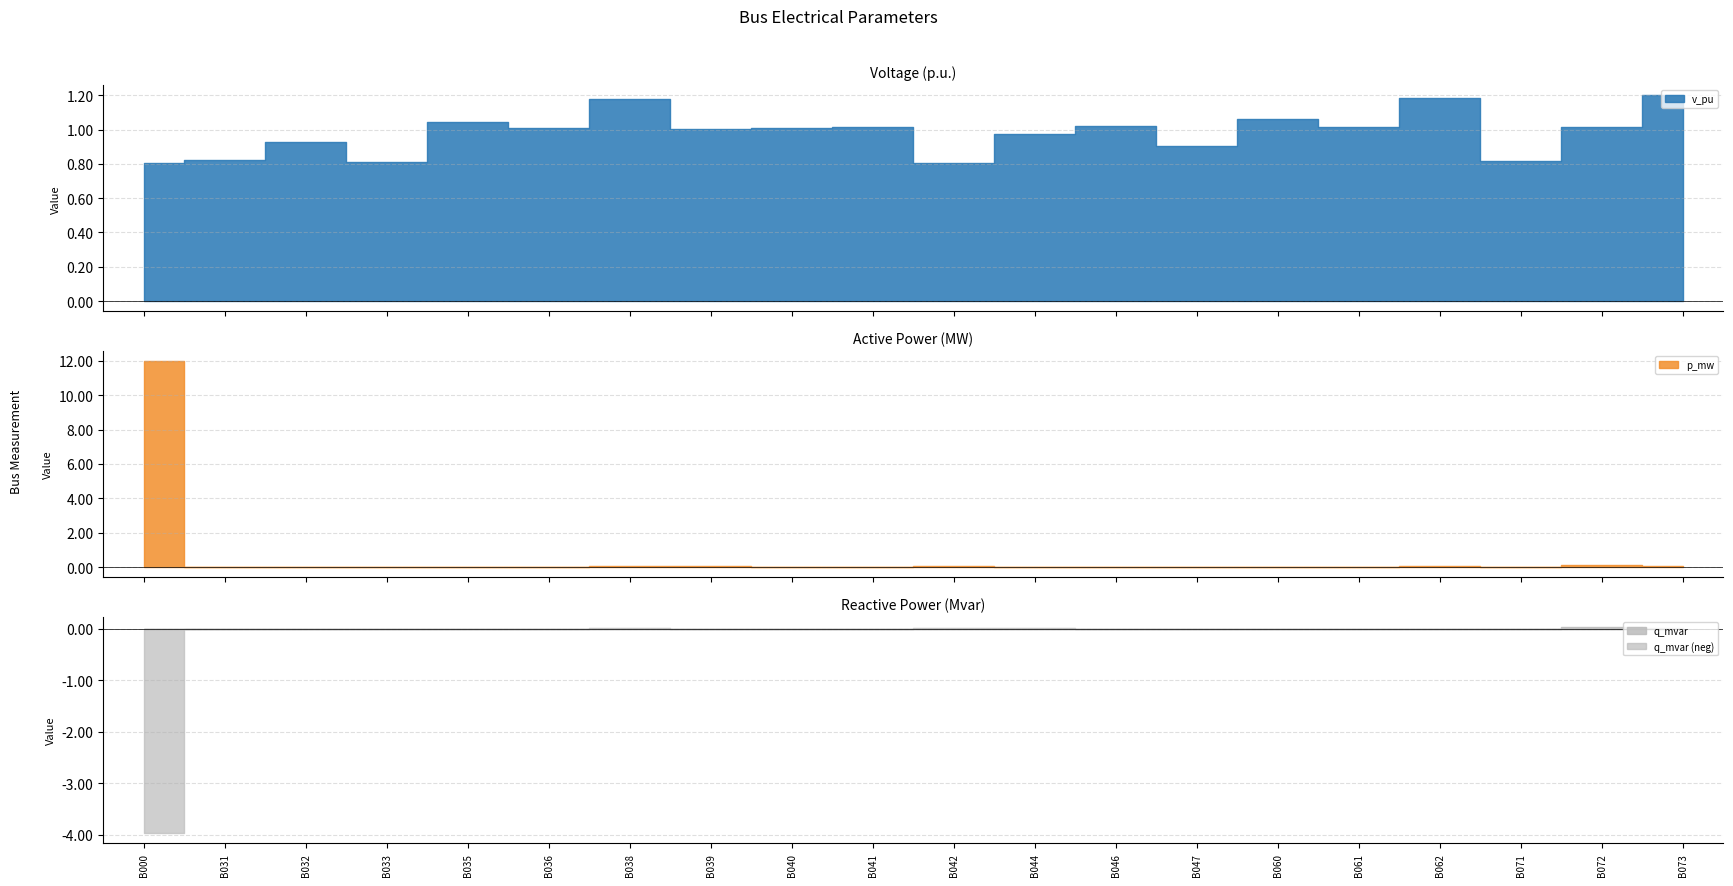

Reading left to right, what are all the values shown in this chart?

v_pu: 0.8	0.8	0.9	0.8	1.0	1.0	1.2	1.0	1.0	1.0	0.8	1.0	1.0	0.9	1.1	1.0	1.2	0.8	1.0	1.2
p_mw: 12.0	0.0	0.0	0.0	0.0	0.0	0.0	0.1	0.0	0.0	0.1	0.0	0.0	0.0	0.0	0.0	0.0	0.0	0.1	0.1
q_mvar: -4.0	0.0	0.0	0.0	0.0	0.0	0.0	0.0	0.0	0.0	0.0	0.0	0.0	0.0	0.0	0.0	0.0	0.0	0.0	0.0